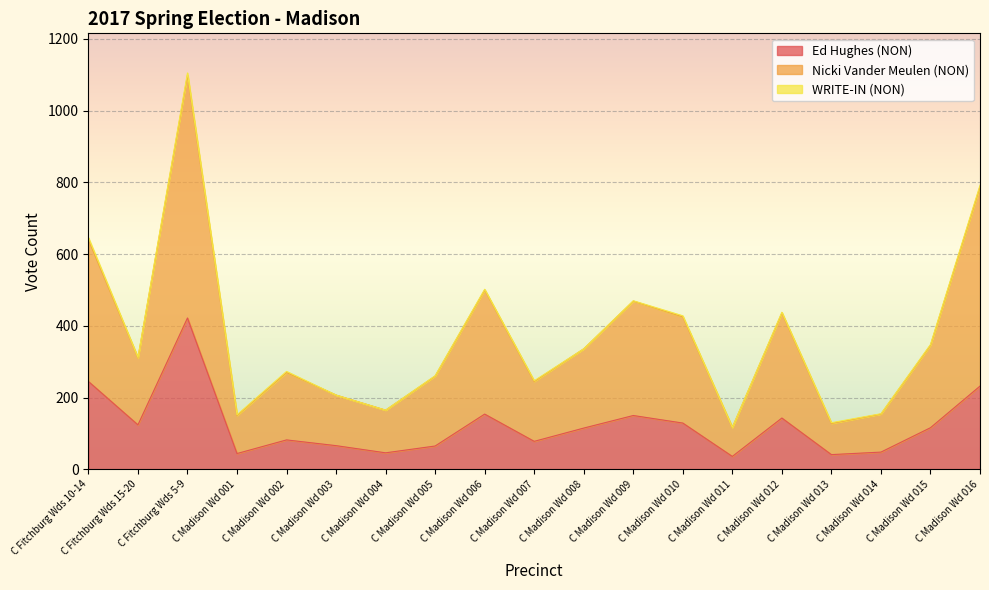

What is the total value across all series at C Madison Wd 004?

165